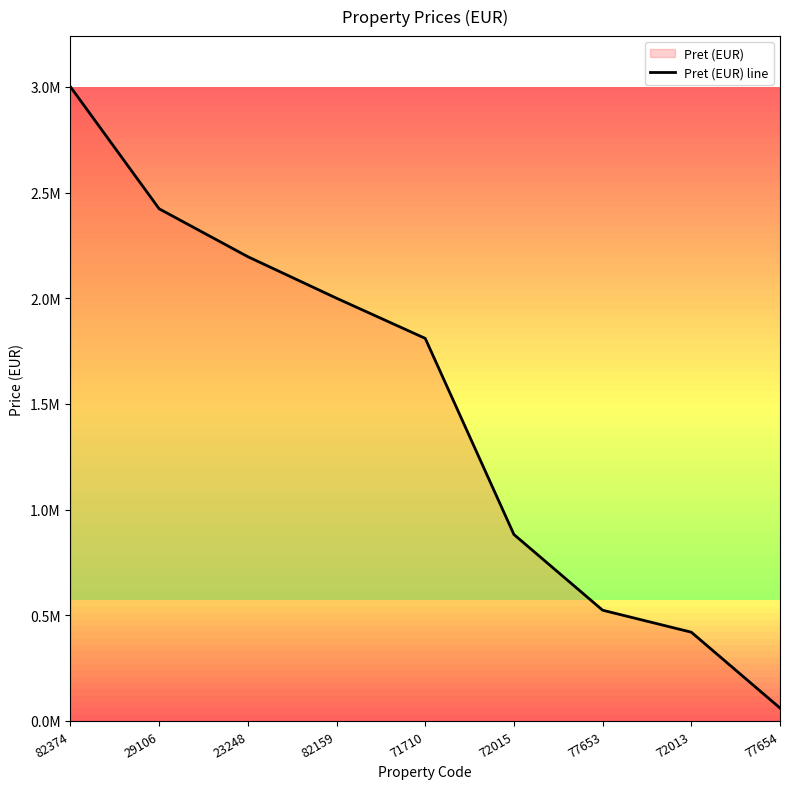

How many lines are shown in the chart?

1